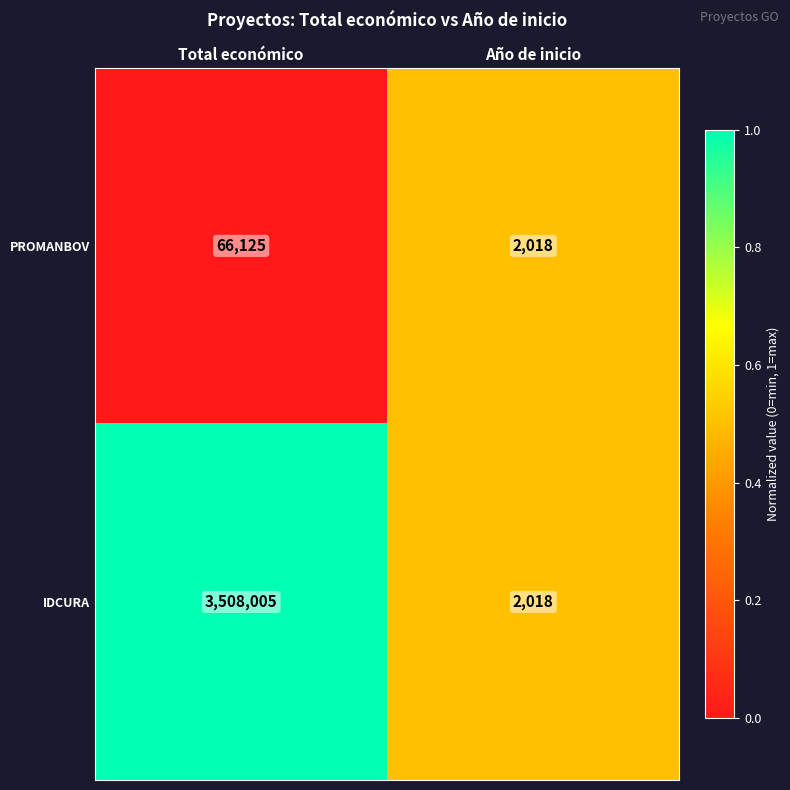

What is the sum of all IDCURA values?

3510023